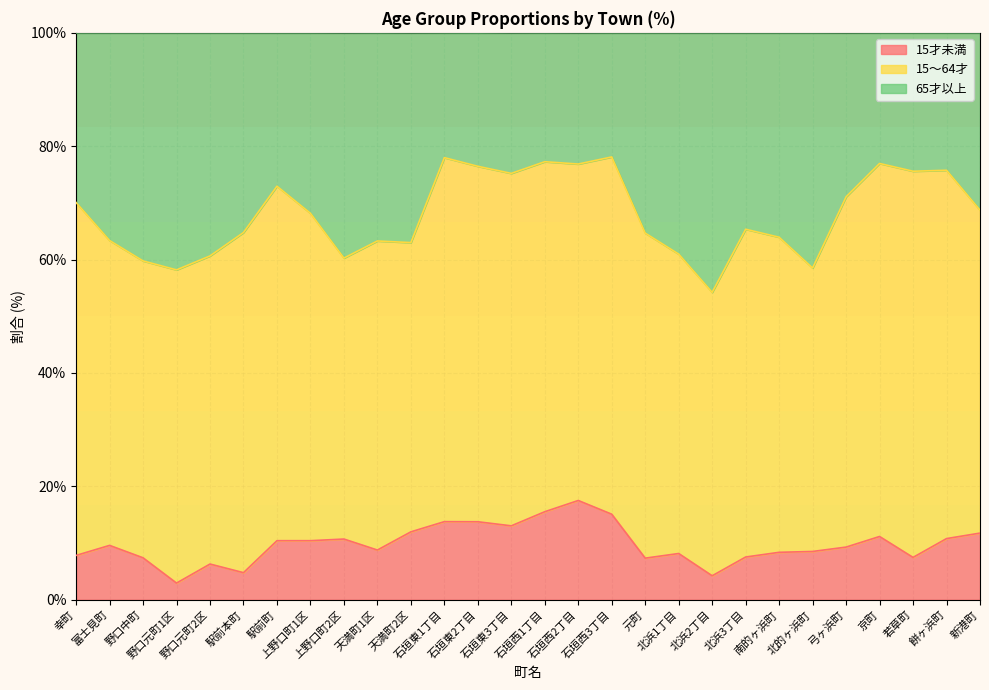

What is the sum of all 15才未満 values?

274.5